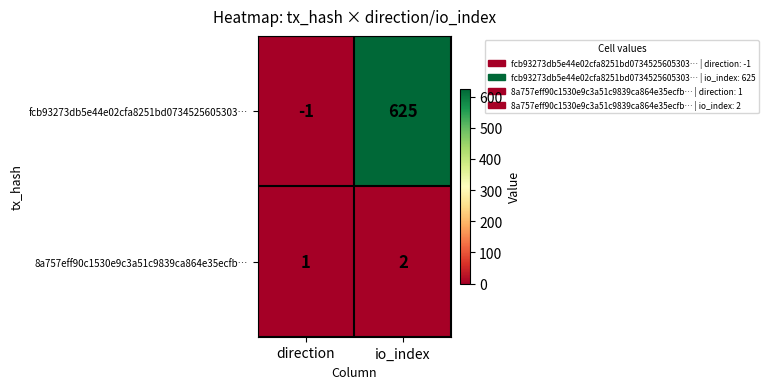

Which series has the largest total across all categories?

fcb93273db5e44e02cfa8251bd0734525605303…